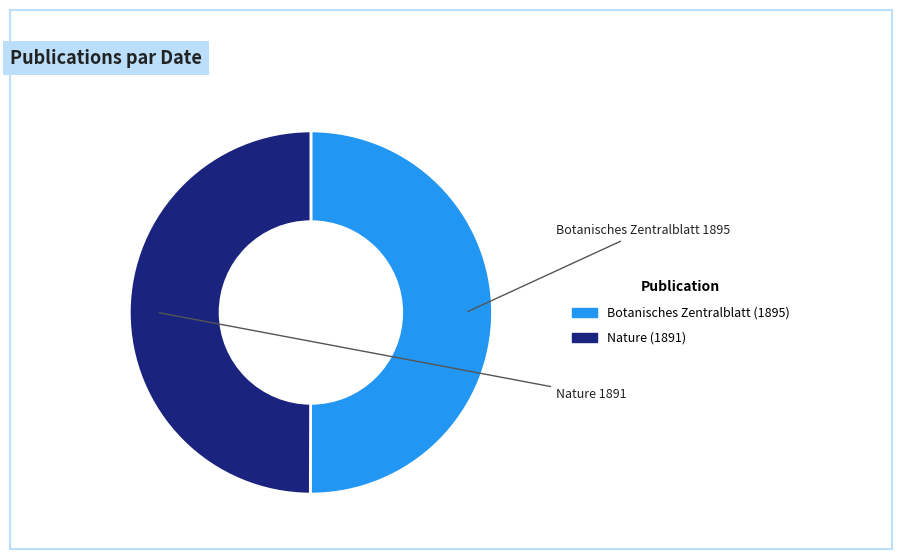

Do Botanisches Zentralblatt (1895) and Nature (1891) together represent more than half of the pie?

Yes